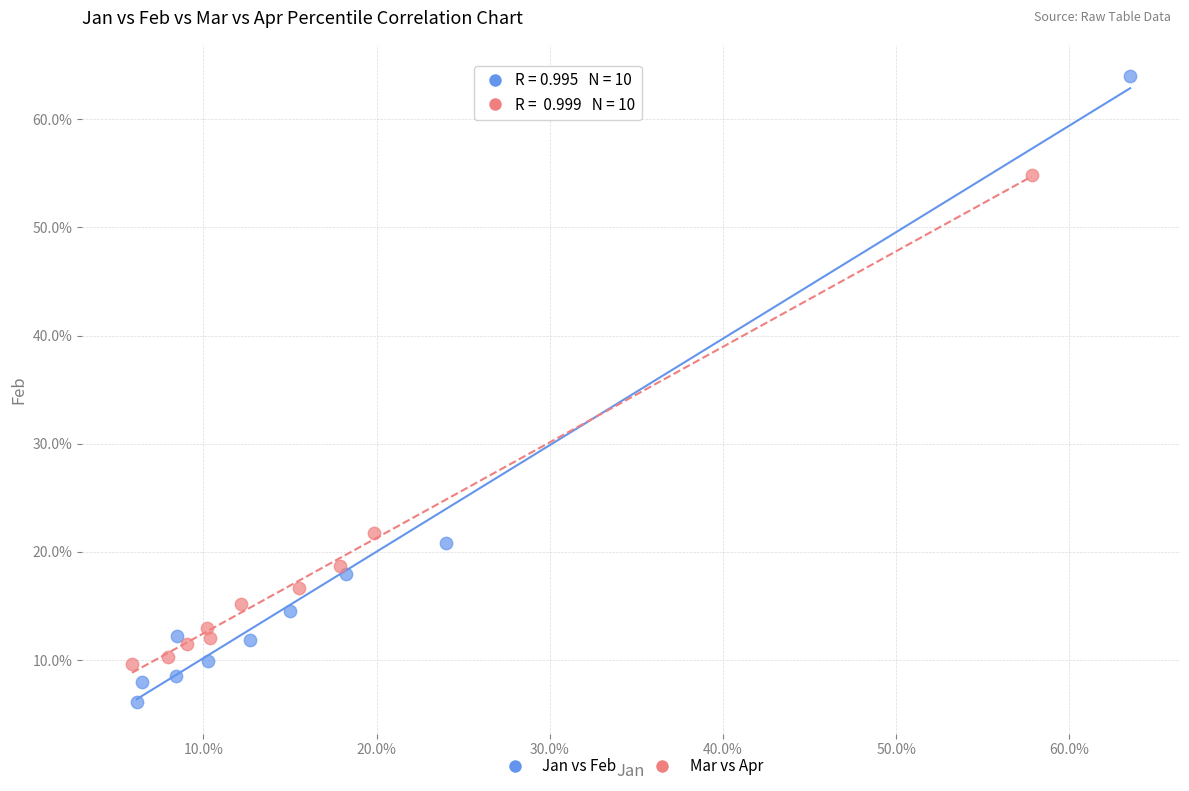

Which series contains the highest Y value?

Jan vs Feb